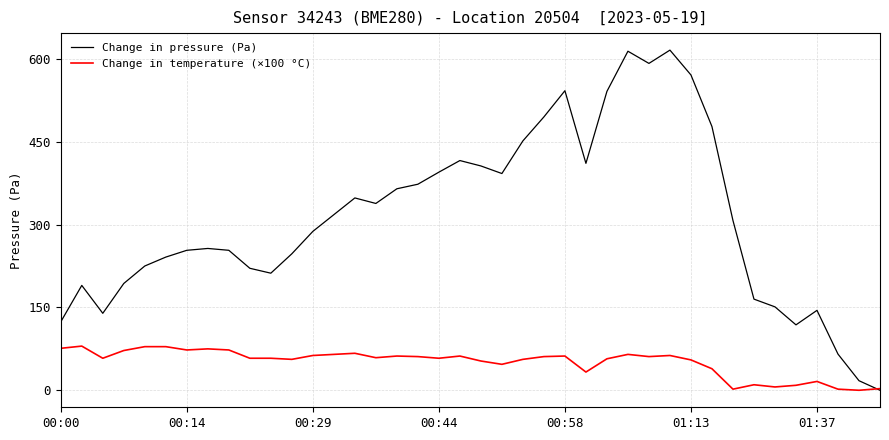

Which series ends up on top after the final intersection of Change in temperature (×100 °C) and Change in pressure (Pa)?

Change in temperature (×100 °C)